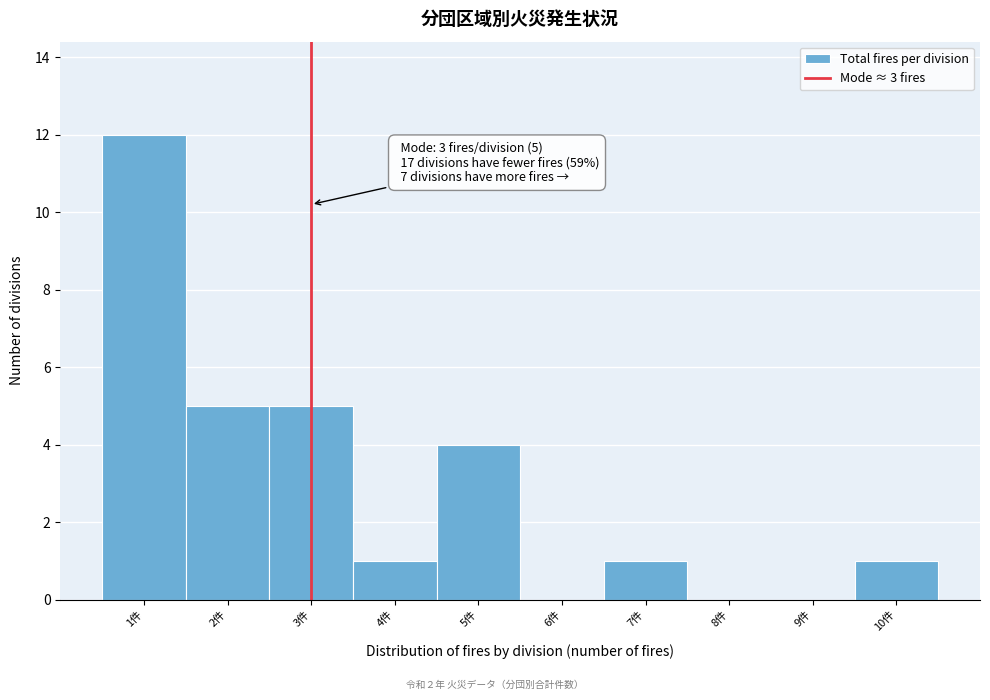

Over which range of the x-axis is the bar tallest?

0.5 to 1.5